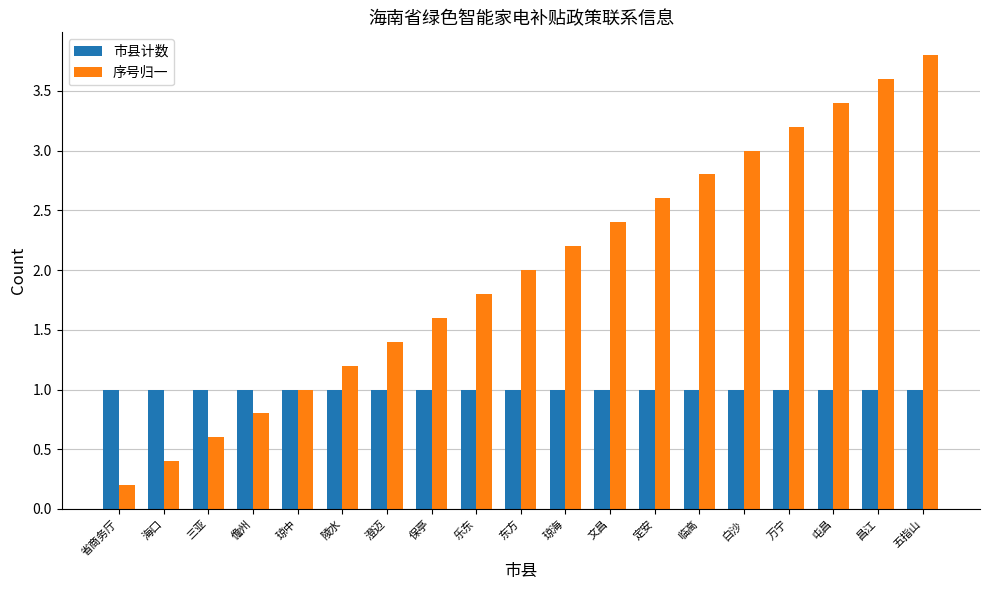

Between 万宁 and 屯昌, which series saw the biggest shift?

序号归一